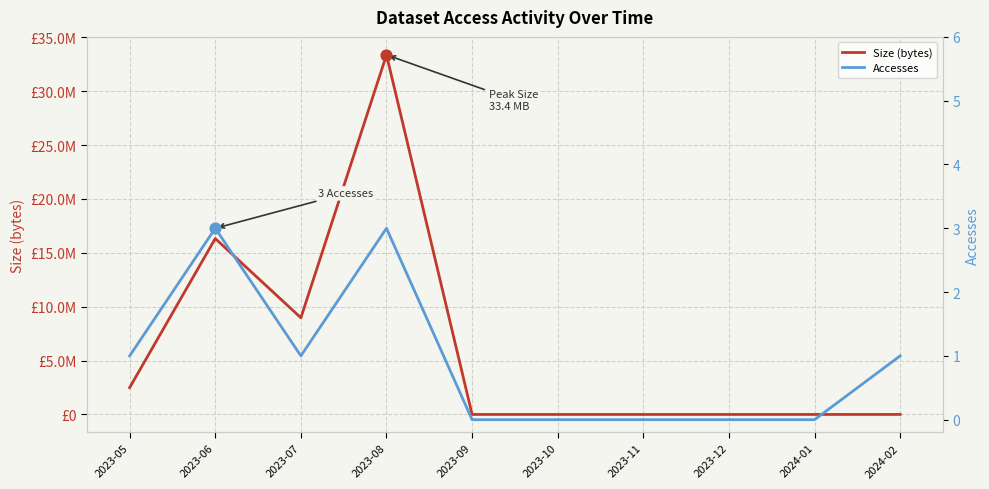

At which category is the sum across all series the highest?

2023-08